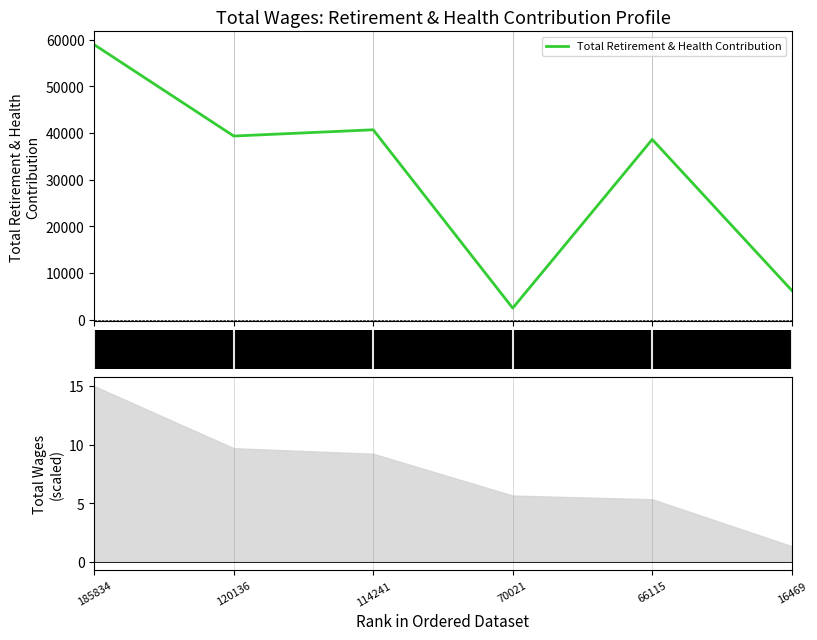

Reading left to right, transcribe all the data shown in this chart.

185834=58971	120136=39371	114241=40711	70021=2452	66115=38647	16469=6256